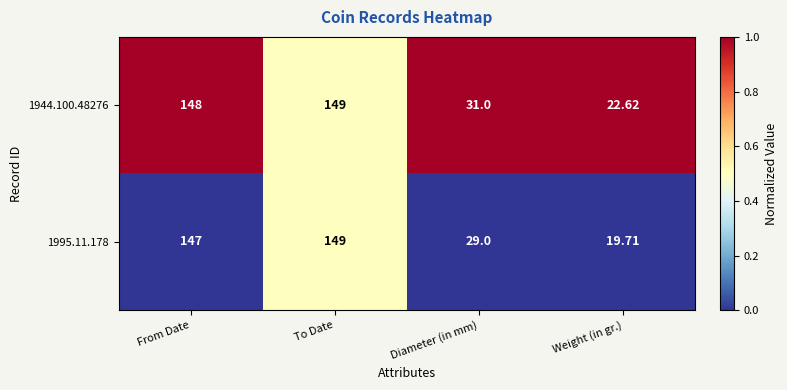

At which category does the chart reach its peak across all series?

To Date